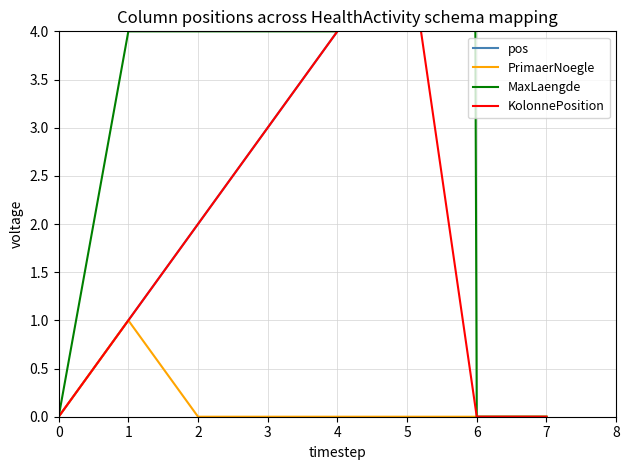

Count the pos values in the range 2 to 6.

5